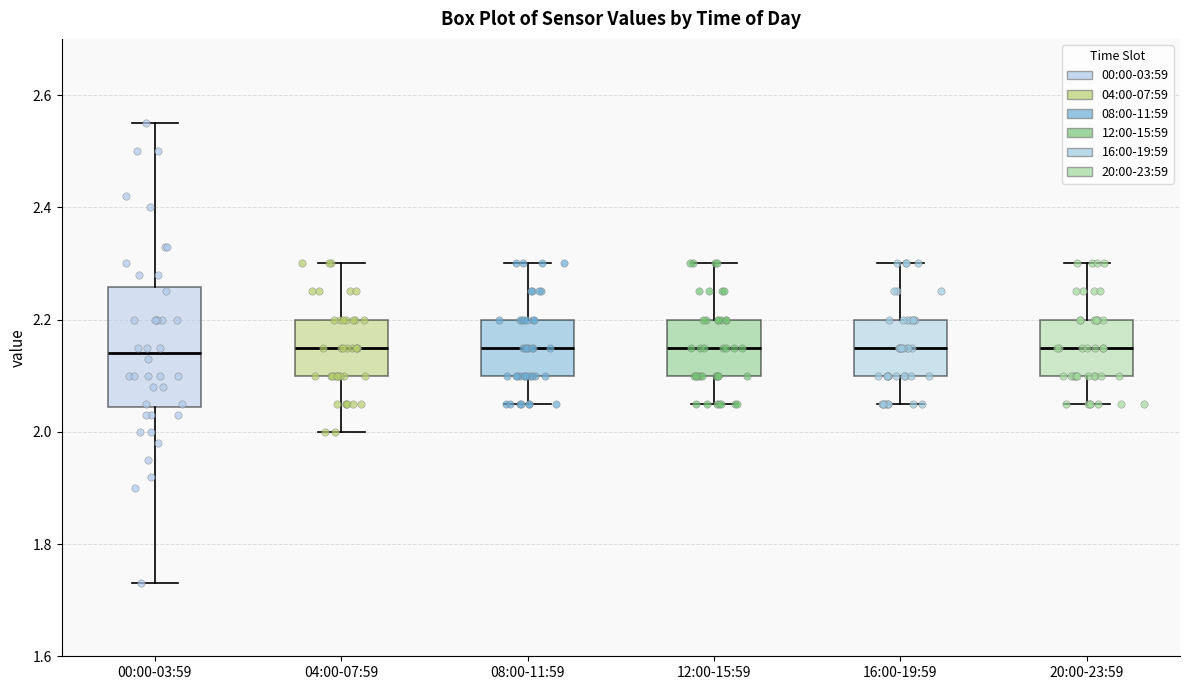

Where does the median line of the box for 00:00-03:59 sit on the y-axis? The values are not printed on the chart, so give them approximately, as read against the axis.

2.14